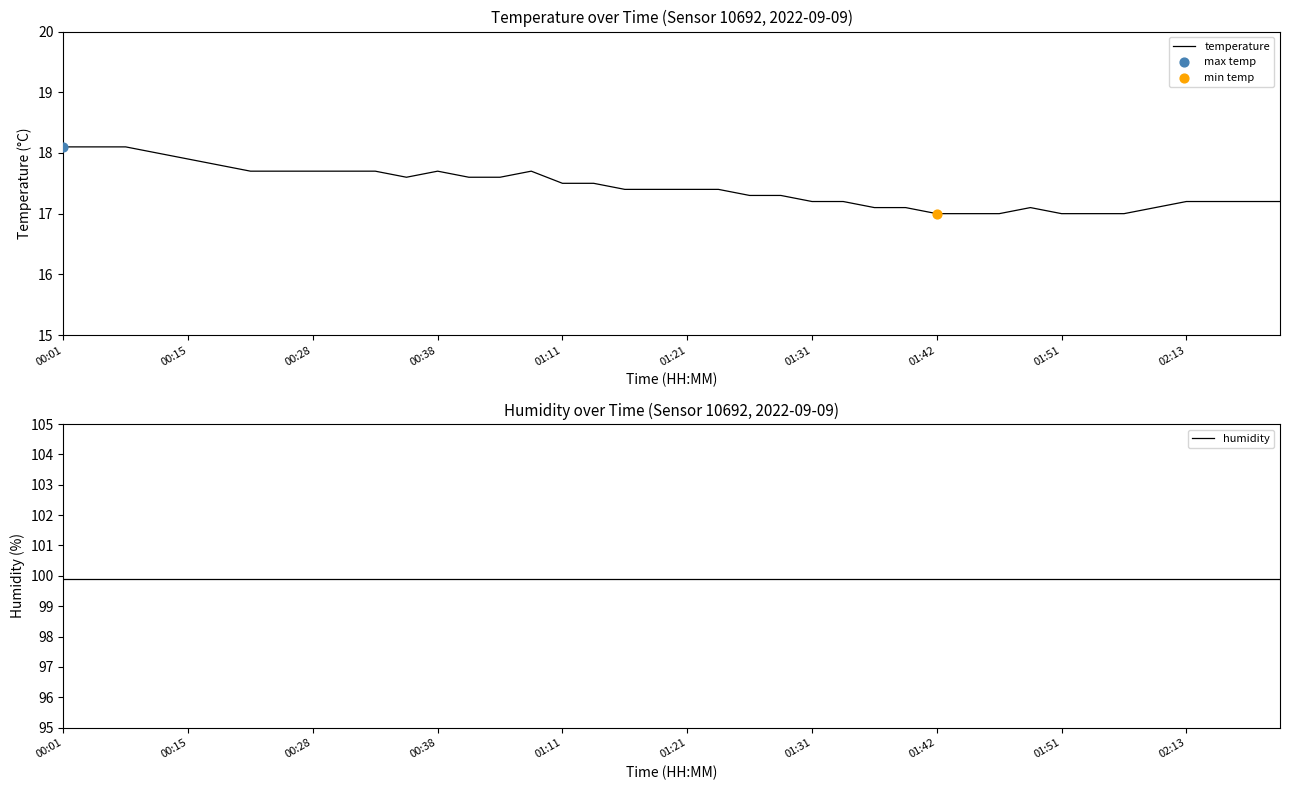

What are all the series names shown in the legend?

temperature, humidity